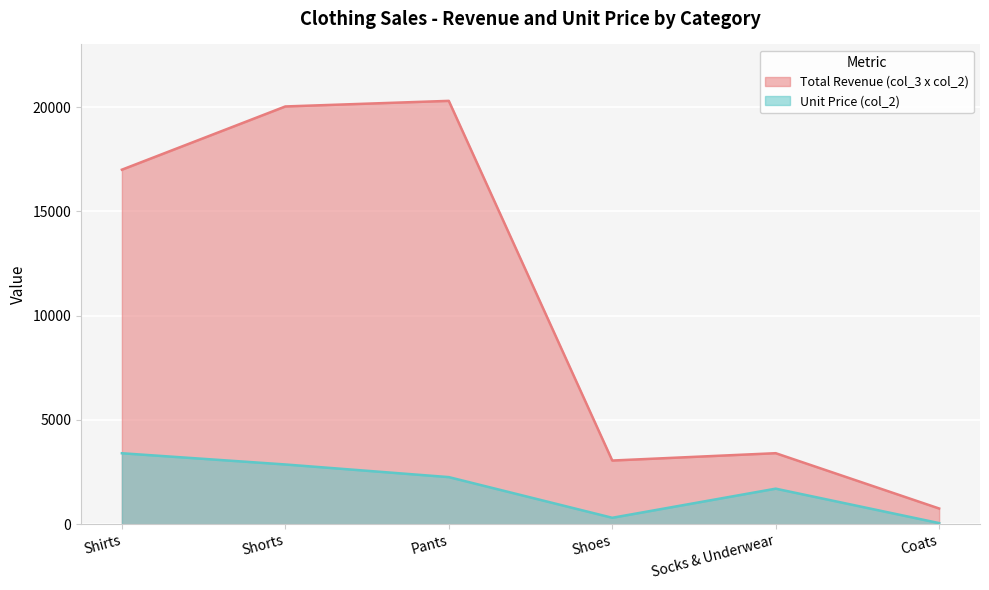

At how many categories does at least one series exceed 8371?

3